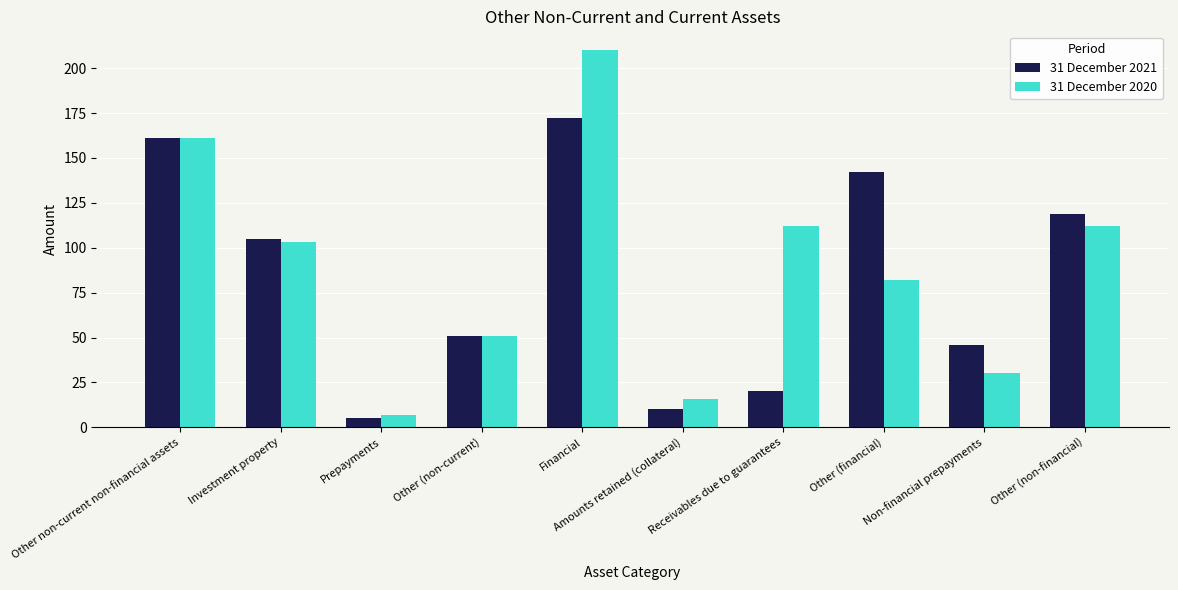

What is the lowest value of the 31 December 2020 series?

7